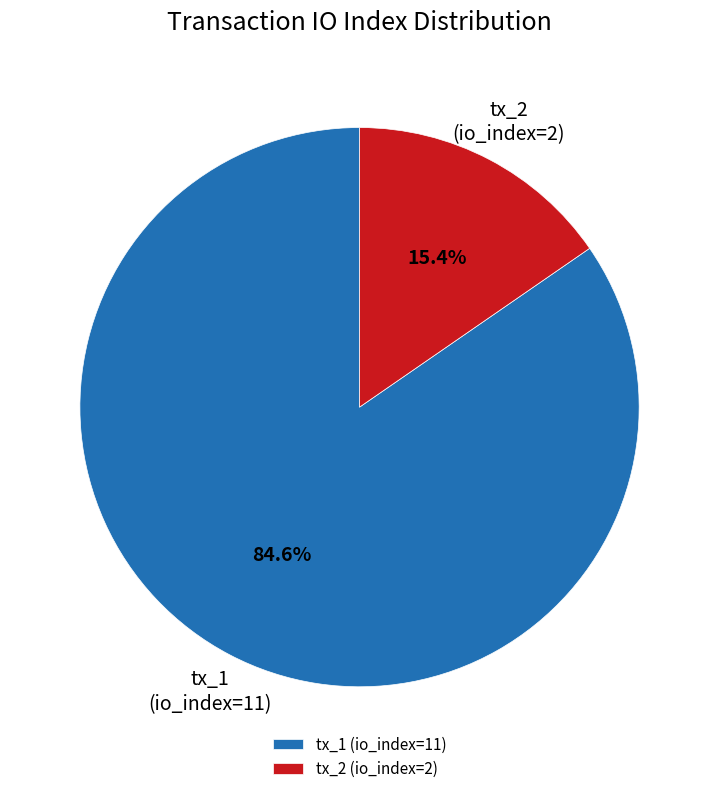

Between tx_1 (io_index=11) and tx_2 (io_index=2), which is larger?

tx_1 (io_index=11)